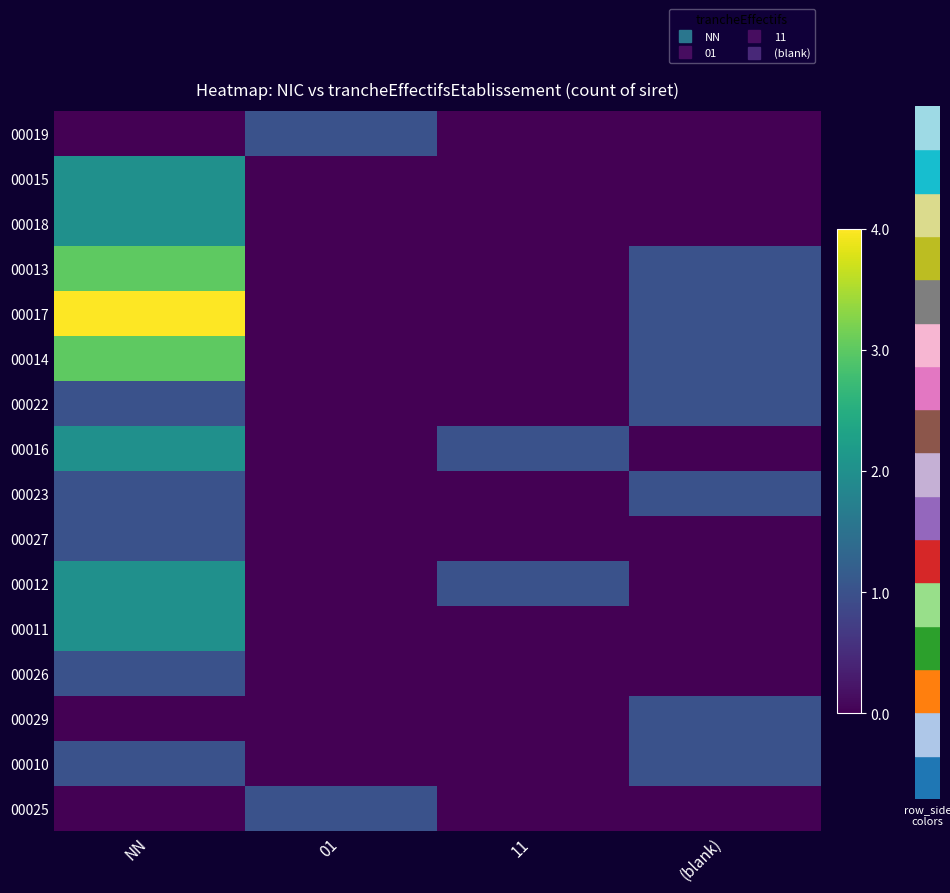

At how many categories does at least one series exceed 0?

4